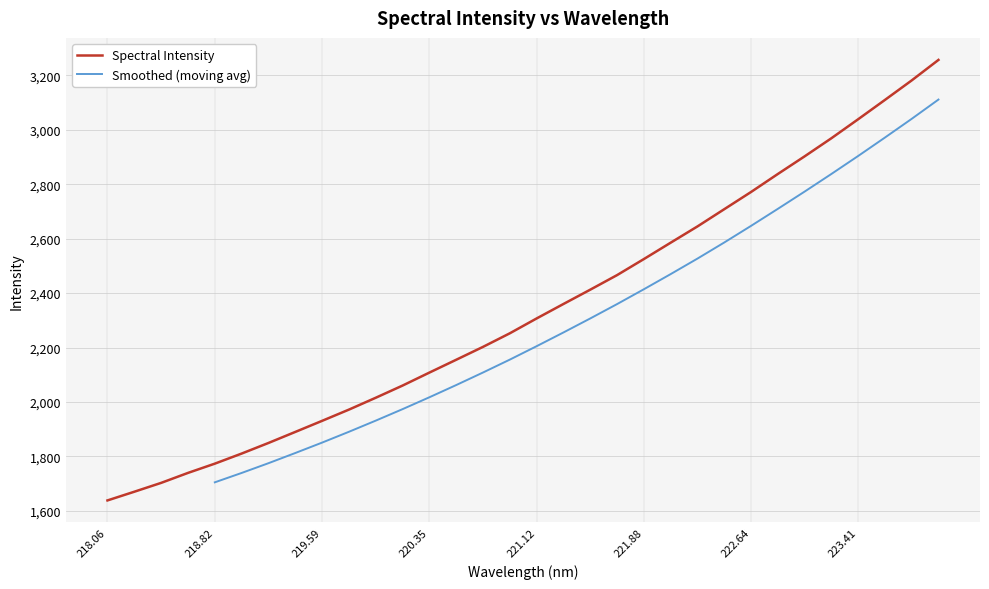

List the labels in order of value, smallest first.

218.0596, 218.2508, 218.442, 218.6332, 218.8244, 219.0156, 219.2067, 219.3979, 219.589, 219.7801, 219.9712, 220.1623, 220.3533, 220.5444, 220.7354, 220.9264, 221.1174, 221.3083, 221.4993, 221.6902, 221.8812, 222.0721, 222.263, 222.4538, 222.6447, 222.8355, 223.0264, 223.2172, 223.408, 223.5987, 223.7895, 223.9802